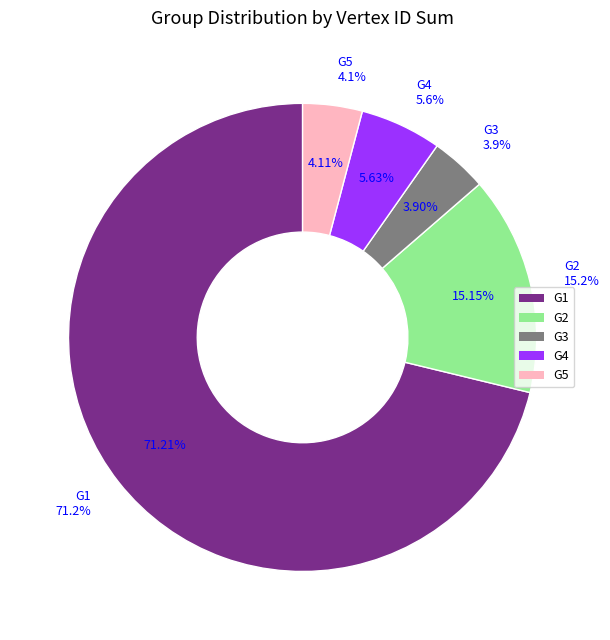

To the nearest percent, what is the average slice percentage?

20%